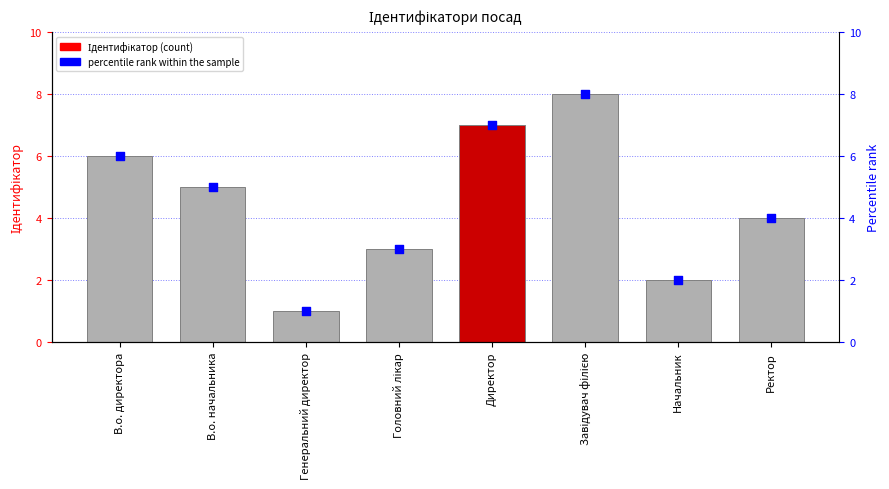

What are all the series names shown in the legend?

Ідентифікатор, percentile rank within the sample